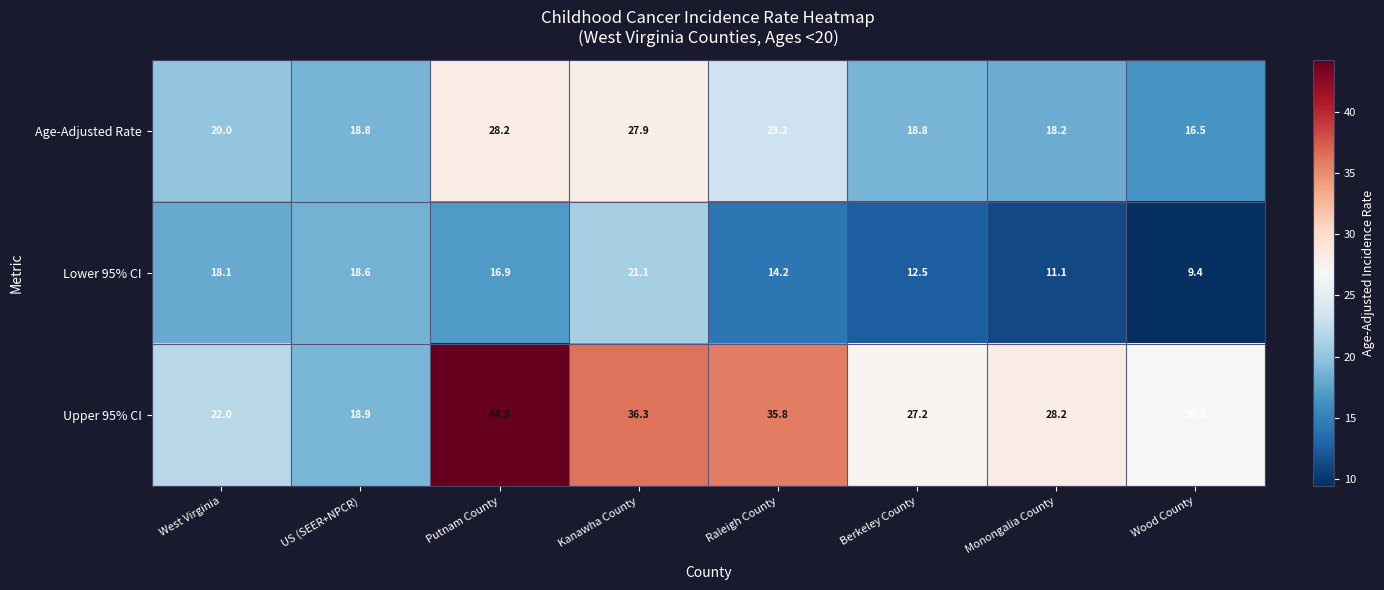

Rank the series at Berkeley County from highest to lowest value.

Upper 95% CI, Age-Adjusted Rate, Lower 95% CI